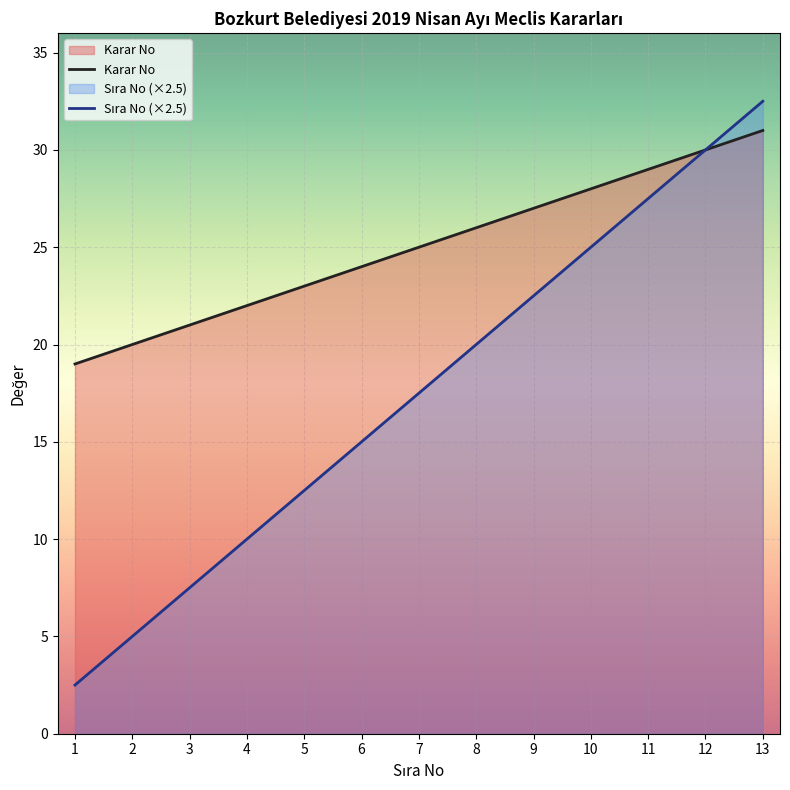

True or false: Sıra No (×2.5) has more than 0 points higher than both neighbors.

False